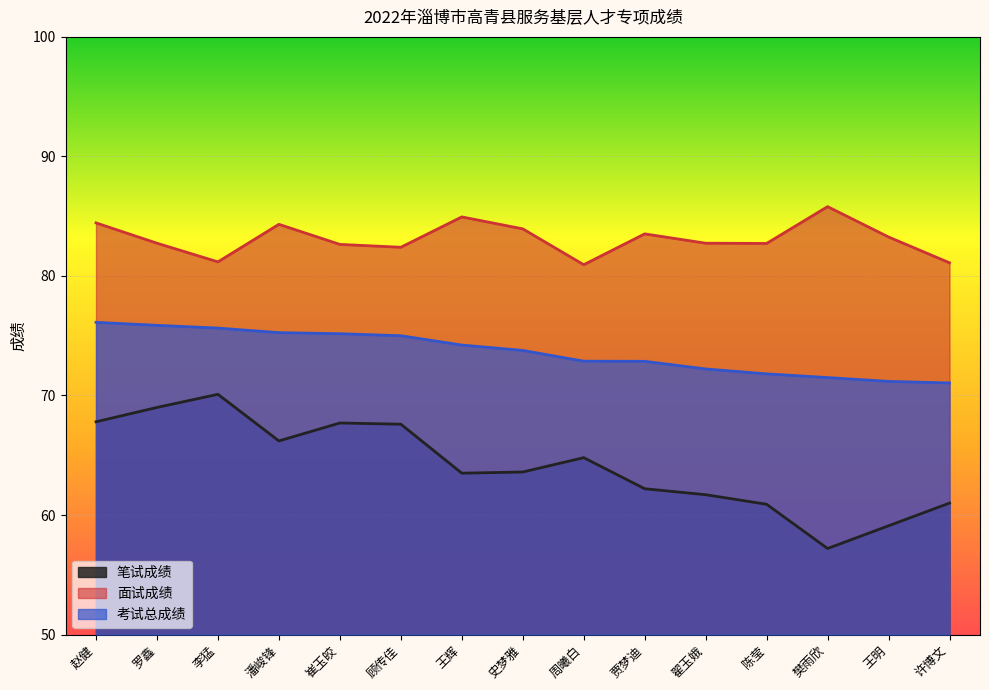

What is the value of the 考试总成绩 point at the 4th from the left?

75.3